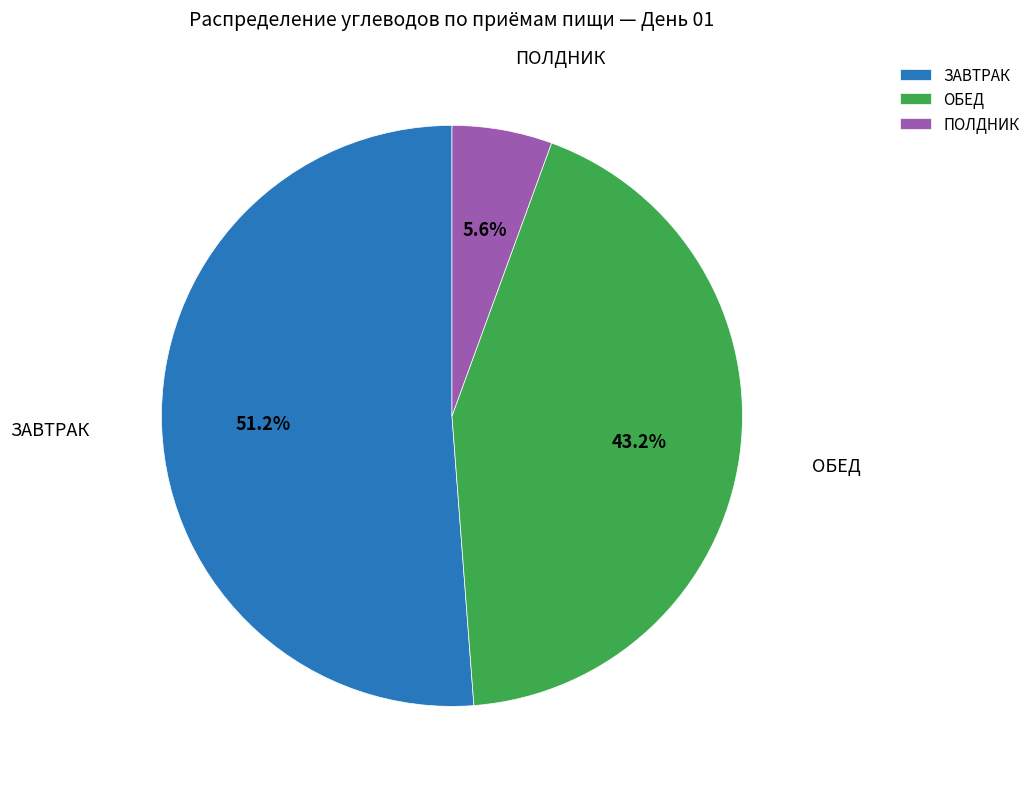

Which has a higher value, ОБЕД or ПОЛДНИК?

ОБЕД